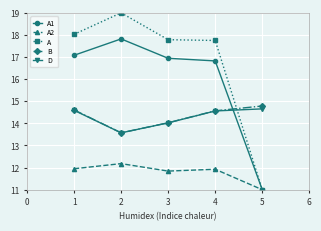

Reading left to right, what are all the values shown in this chart?

A1: 17.1	17.8	16.9	16.8	11.0
A2: 11.9	12.2	11.8	11.9	11.0
A: 18.0	19.0	17.8	17.7	11.0
B: 14.6	13.6	14.0	14.6	14.8
D: 14.6	13.6	14.0	14.6	14.7